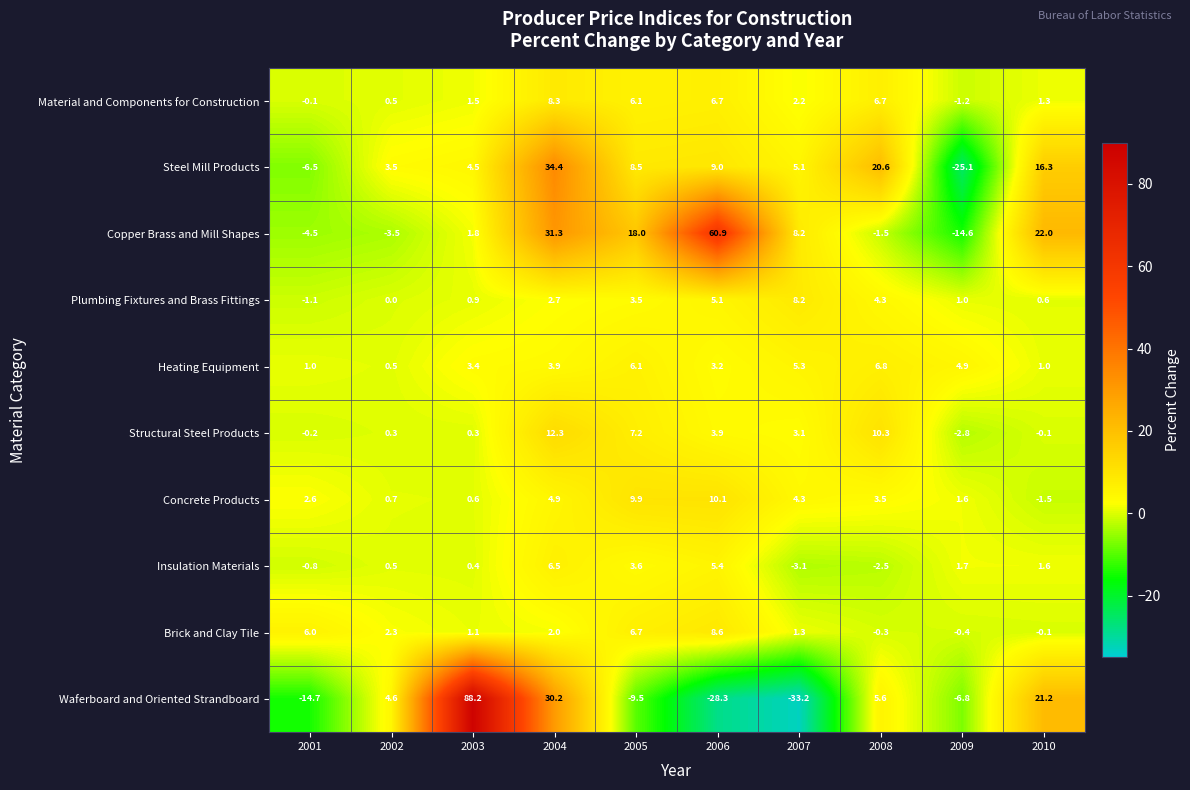

Count the number of categories in the chart.

10